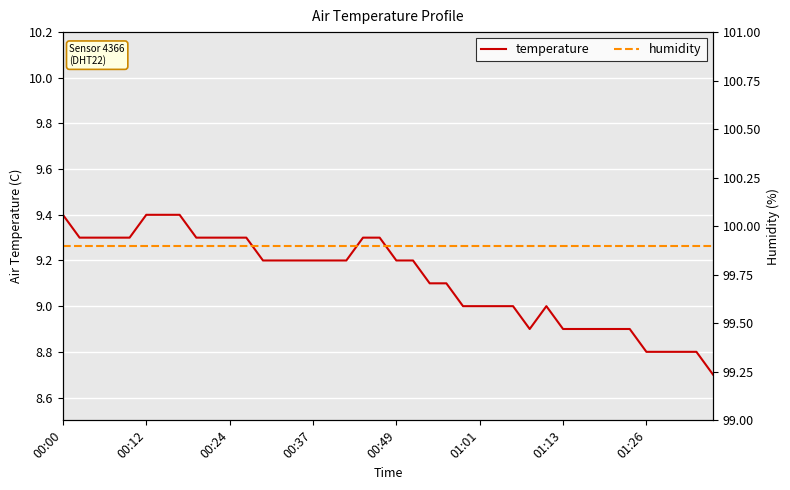

The value of temperature at 00:24 is 9.3. True or false?

True